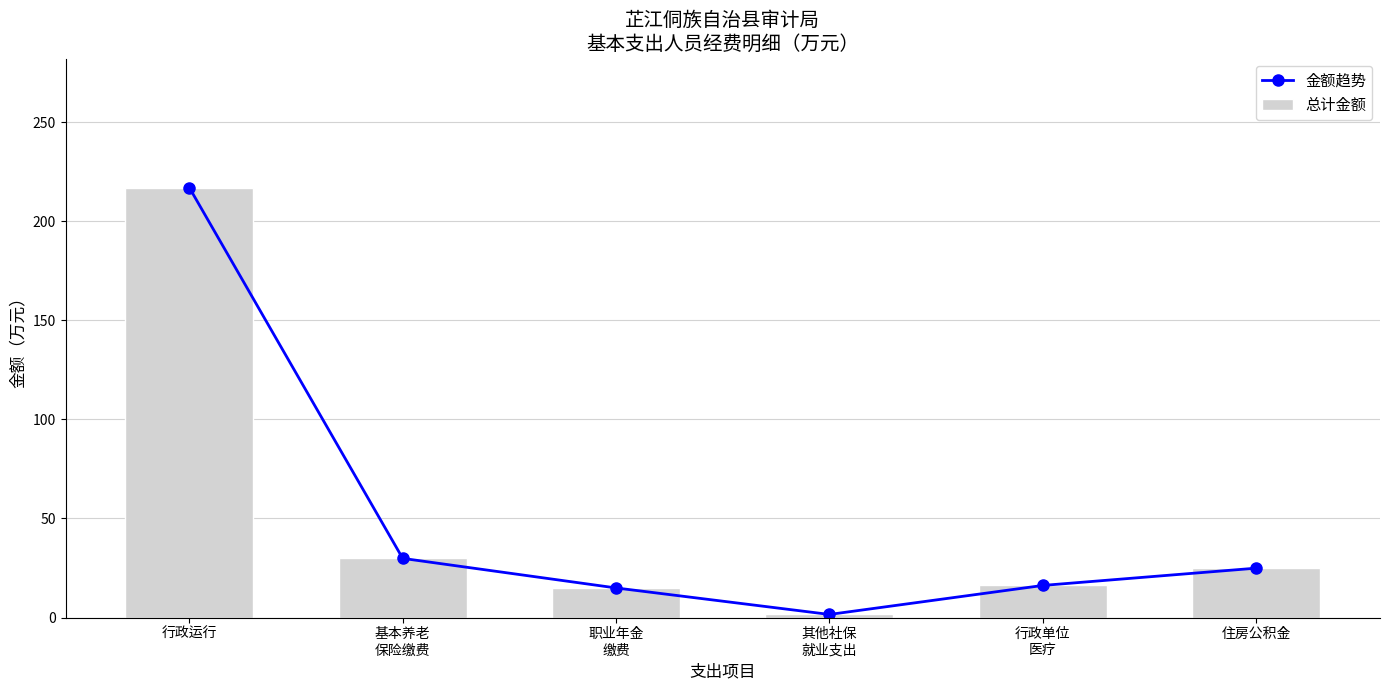

What is the label of the 4th bar from the left?

其他社保
就业支出